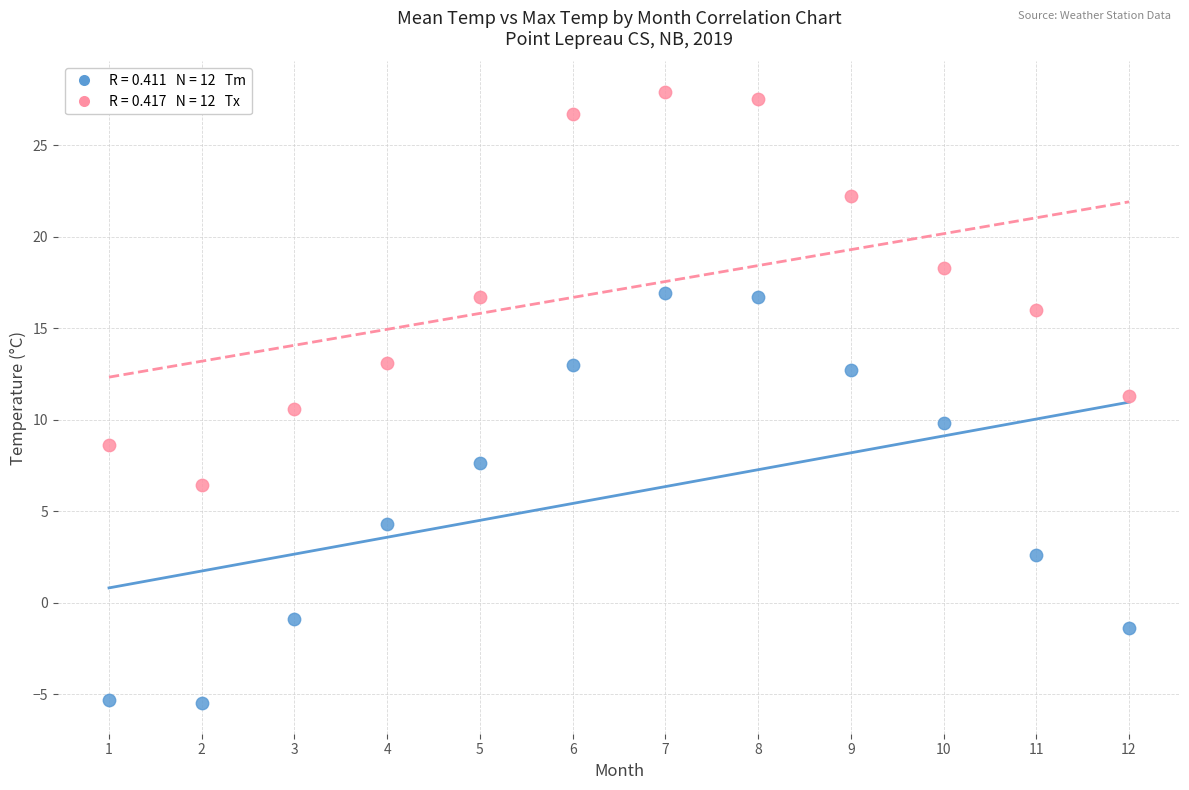

Across all data points, what is the range of X values (max minus min)?

11.0